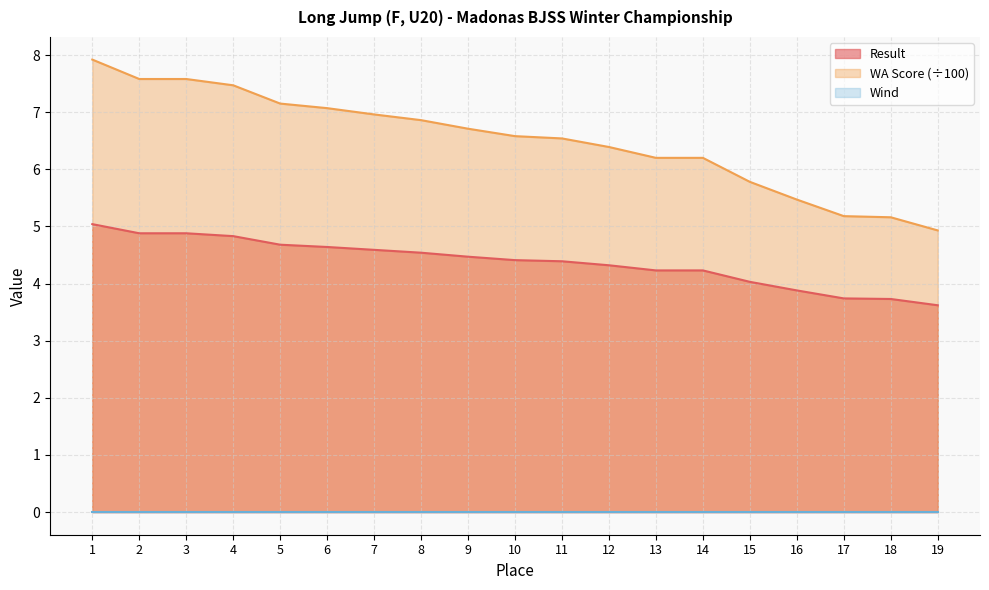

Which category has the lowest value in the WA Score series?

19